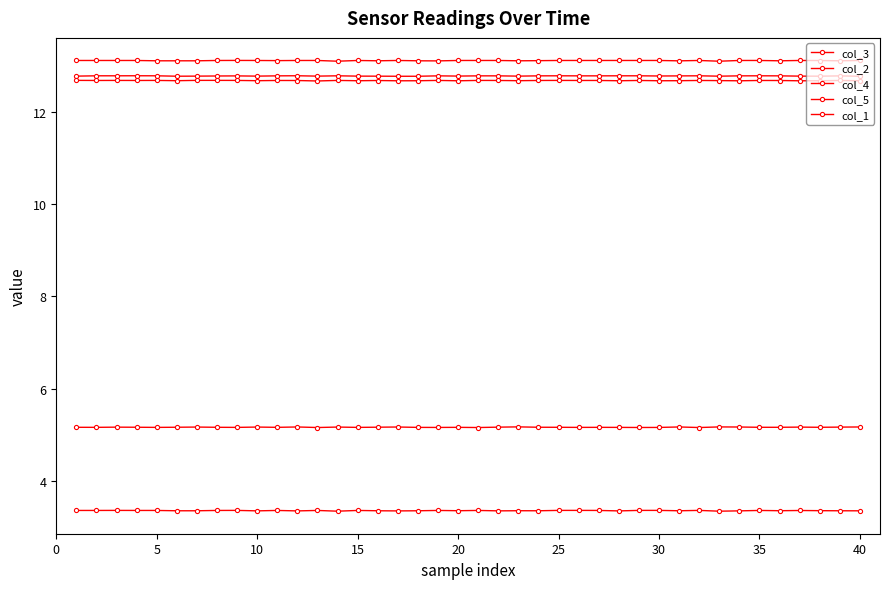

Count the number of data series in this chart.

5